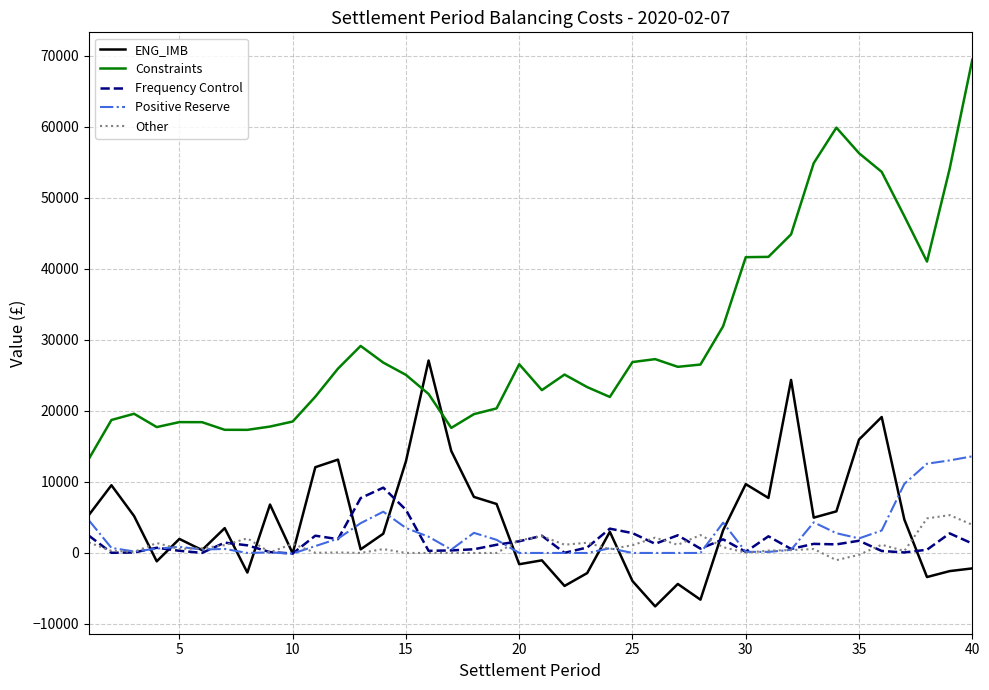

List the series in order of their peak value, highest first.

Constraints, ENG_IMB, Positive Reserve, Frequency Control, Other